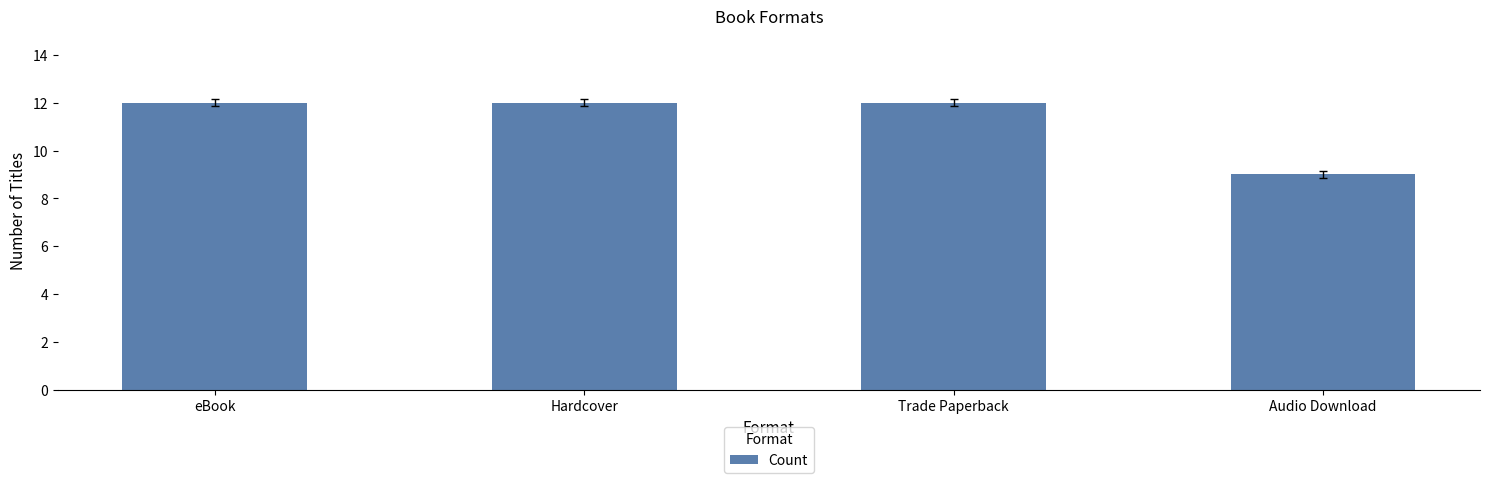

What value does the data have at eBook?

12